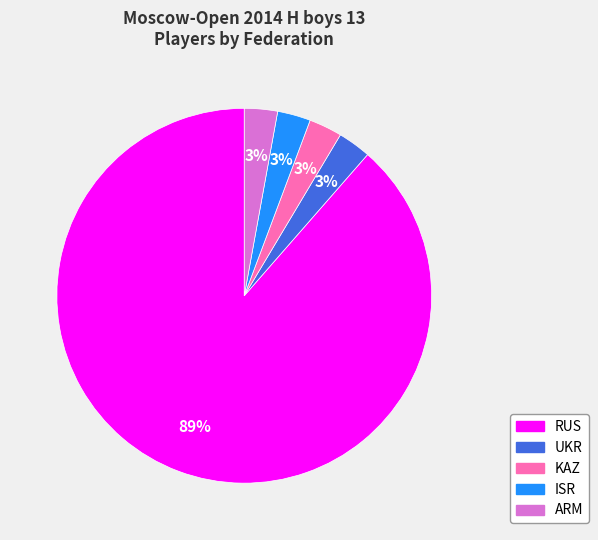

What is the majority slice?

RUS